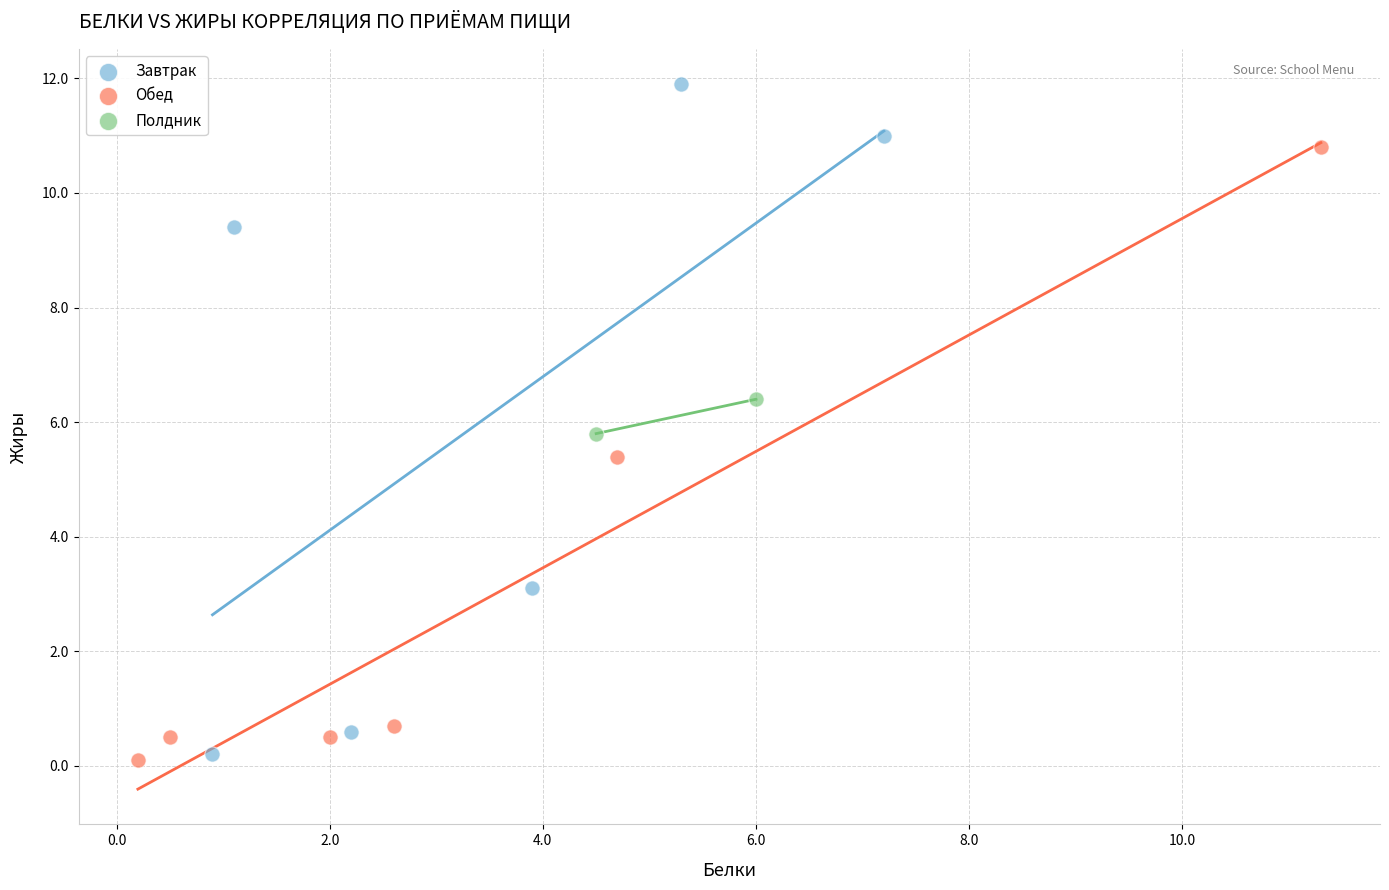

What are all the series names shown in the legend?

Завтрак, Обед, Полдник